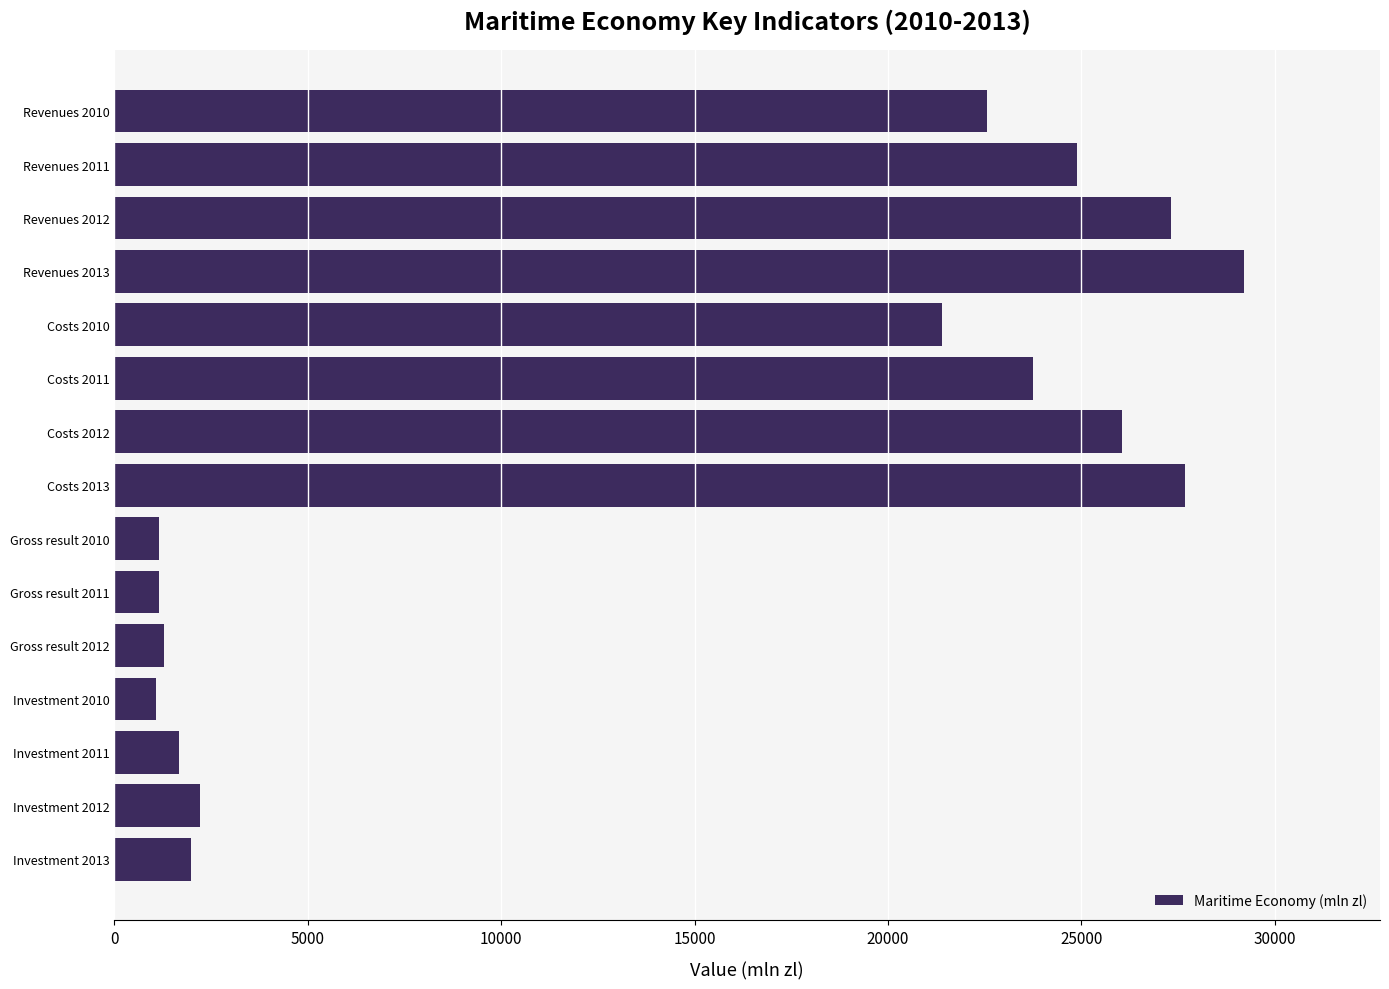

Which has a higher value, Investment 2012 or Costs 2010?

Costs 2010